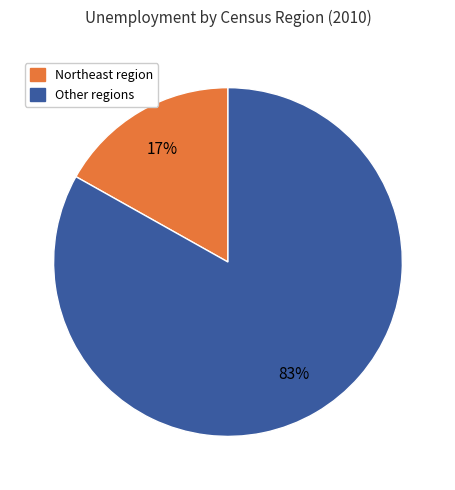

How many slices are in this pie chart?

2